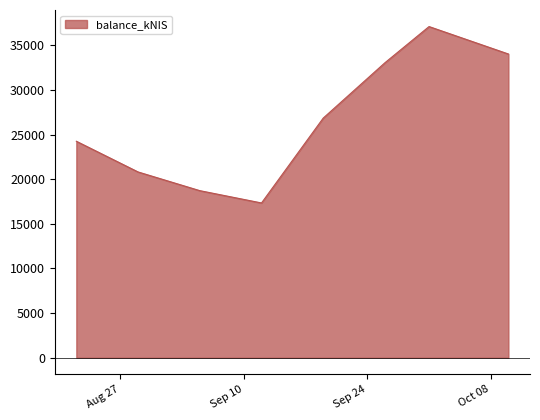

How many interior local valleys (lower than both neighbors) does the data have?

1